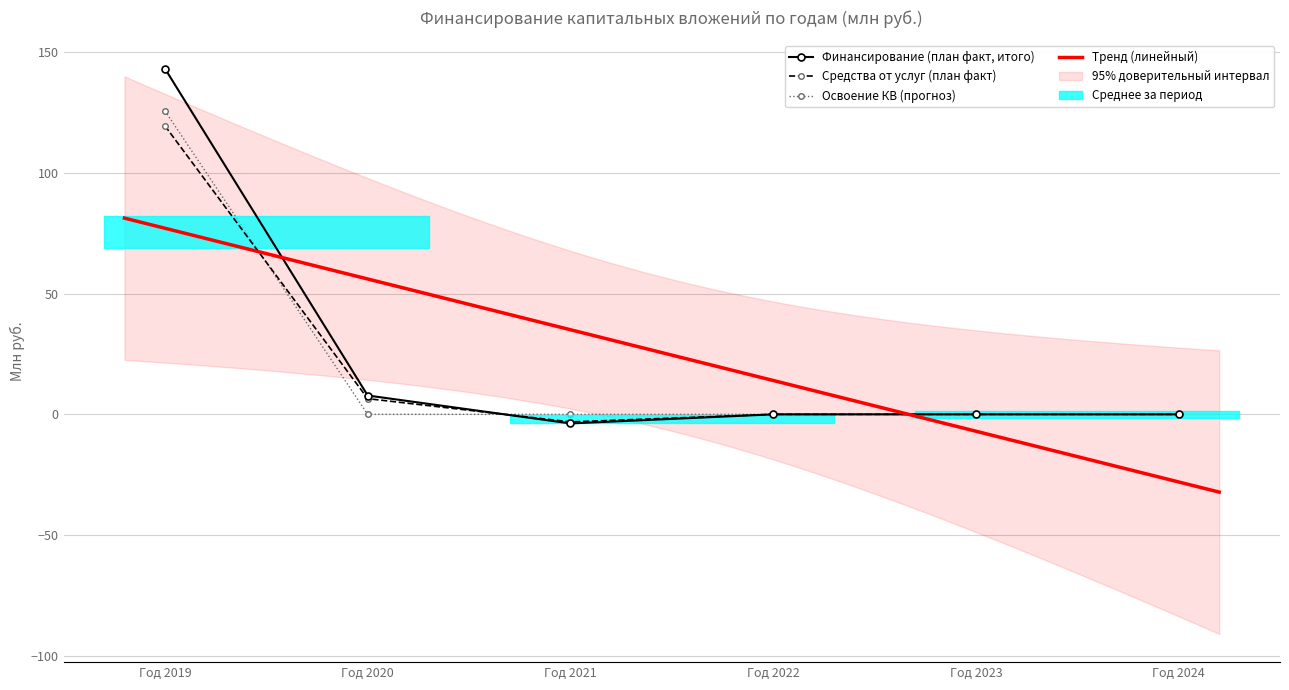

What is the difference between the maximum and minimum values in the фактическое значение series?

122.5